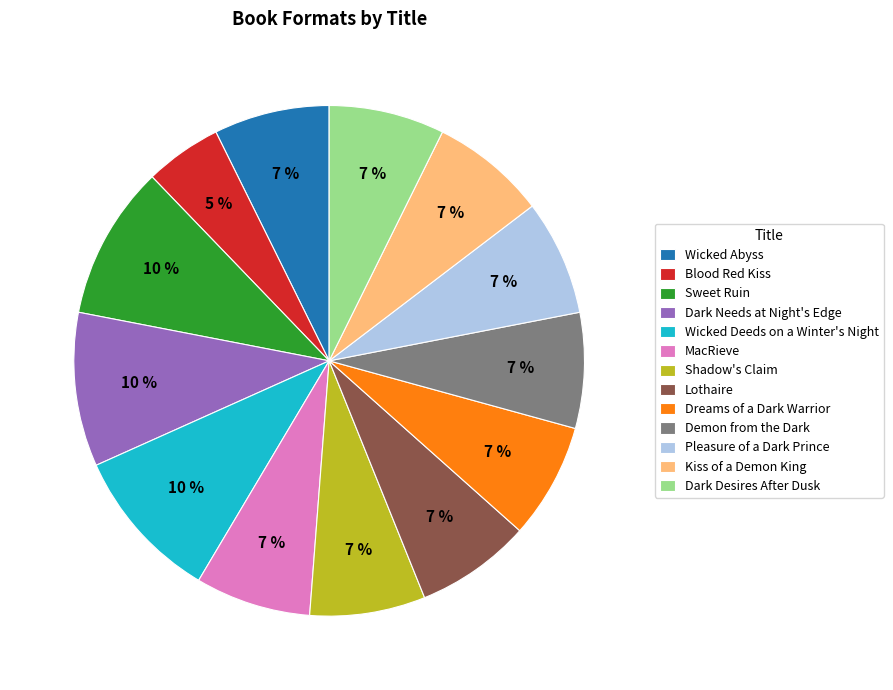

Does Pleasure of a Dark Prince represent more than half of the total?

No